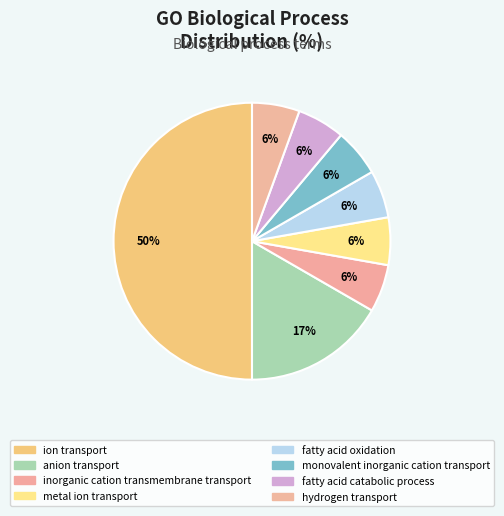

True or false: metal ion transport accounts for 13% of the total.

False